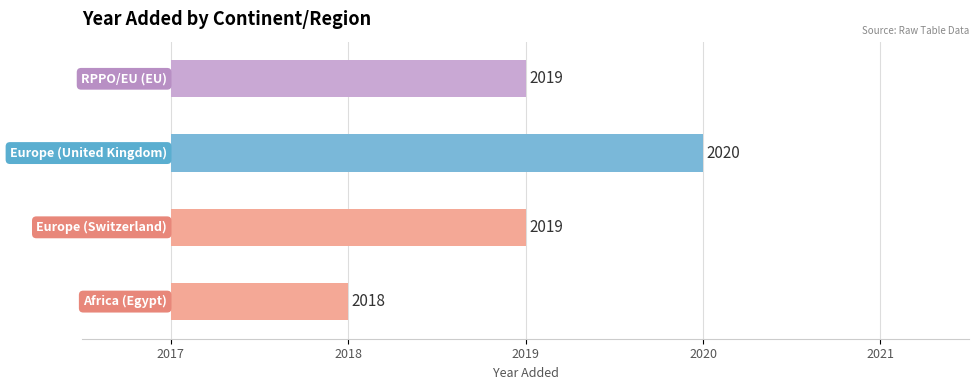

The chart shows a value of 2019 at RPPO/EU (EU). True or false?

True